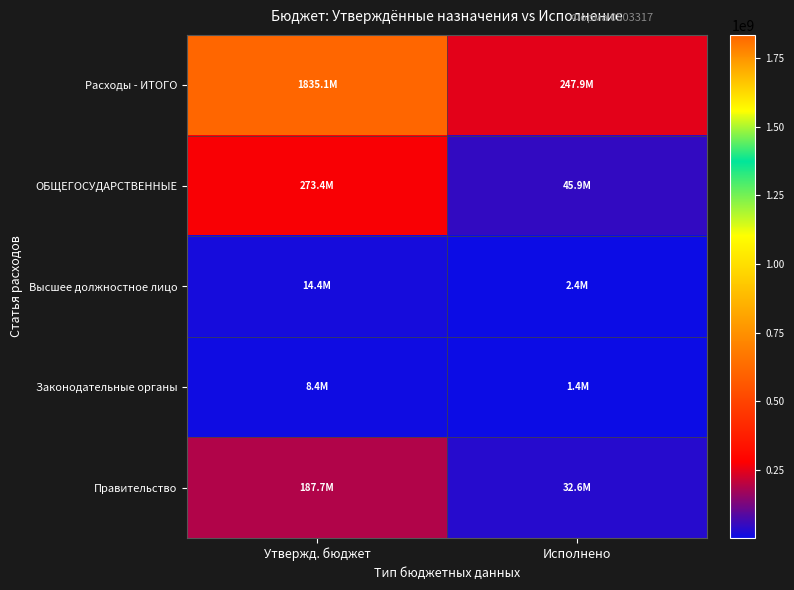

Reading left to right, extract all data points from this chart.

Расходы - ИТОГО: Утвержд. бюджет=1835066408.3	Исполнено=247877365.2
ОБЩЕГОСУДАРСТВЕННЫЕ: Утвержд. бюджет=273444185.1	Исполнено=45907595.5
Высшее должностное лицо: Утвержд. бюджет=14429652.3	Исполнено=2434253.9
Законодательные органы: Утвержд. бюджет=8447953.1	Исполнено=1436488.4
Правительство: Утвержд. бюджет=187685578.2	Исполнено=32576906.2